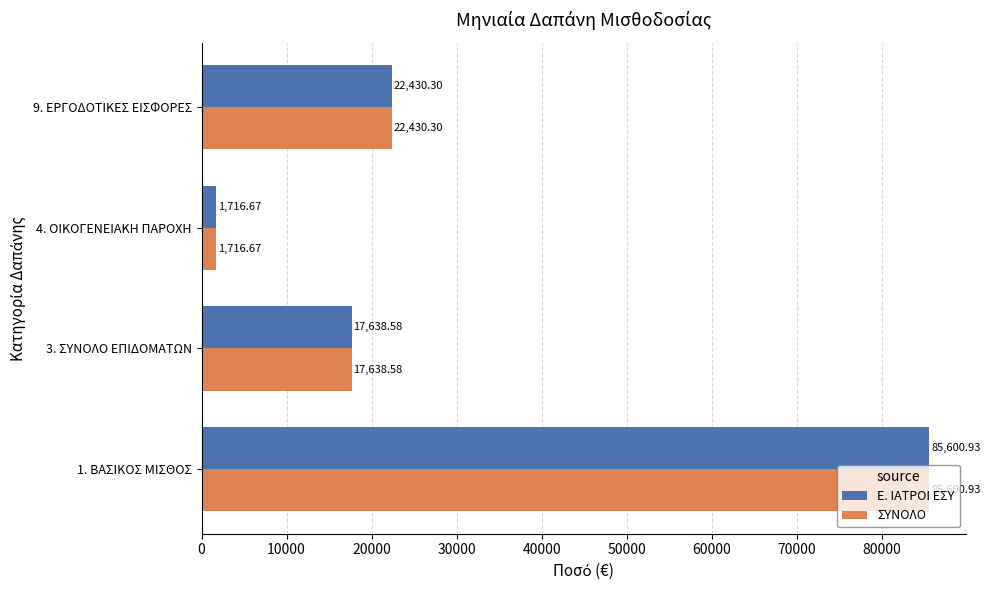

What is the total value across all series at 4. ΟΙΚΟΓΕΝΕΙΑΚΗ ΠΑΡΟΧΗ?

3433.3